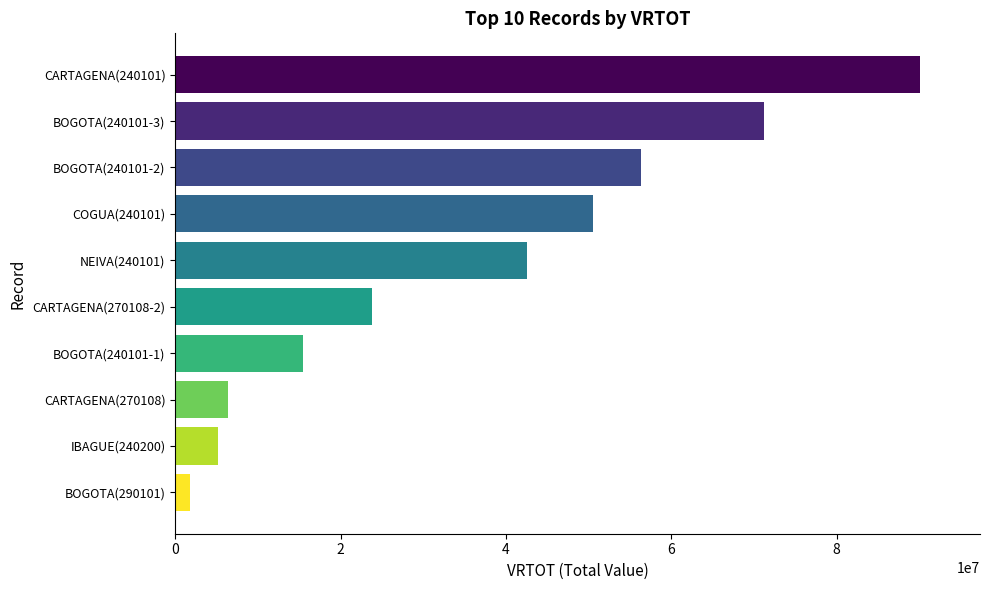

What is the average value?

36358212